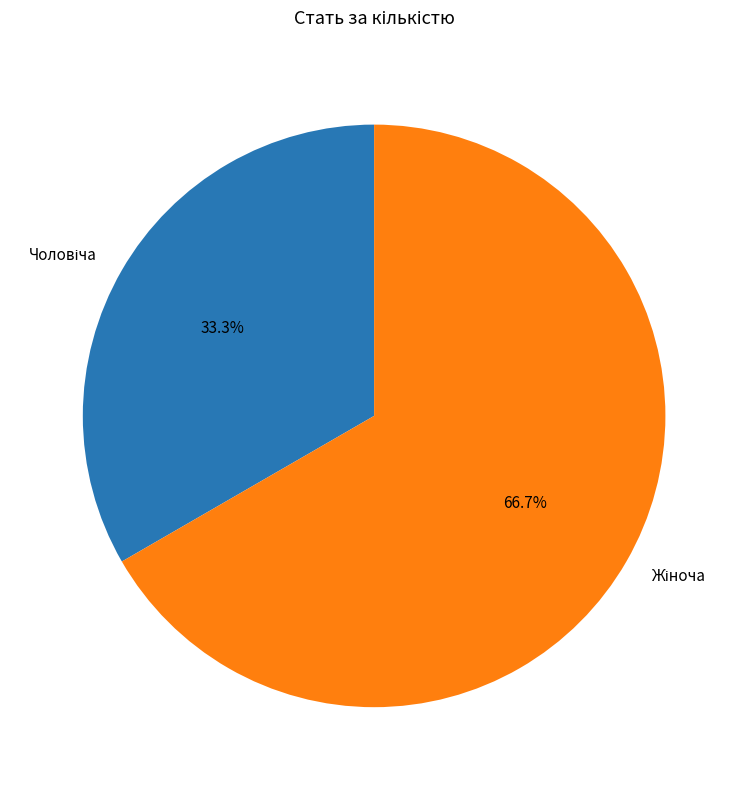

To the nearest percent, what is the average slice percentage?

50%